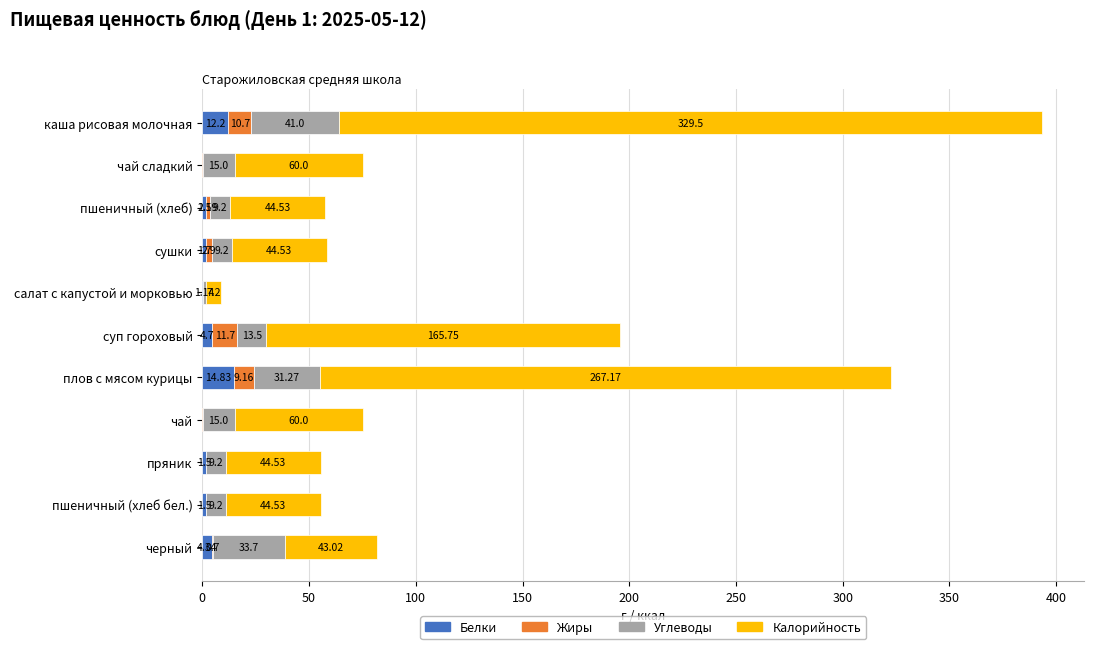

How many data points does each series have?

11